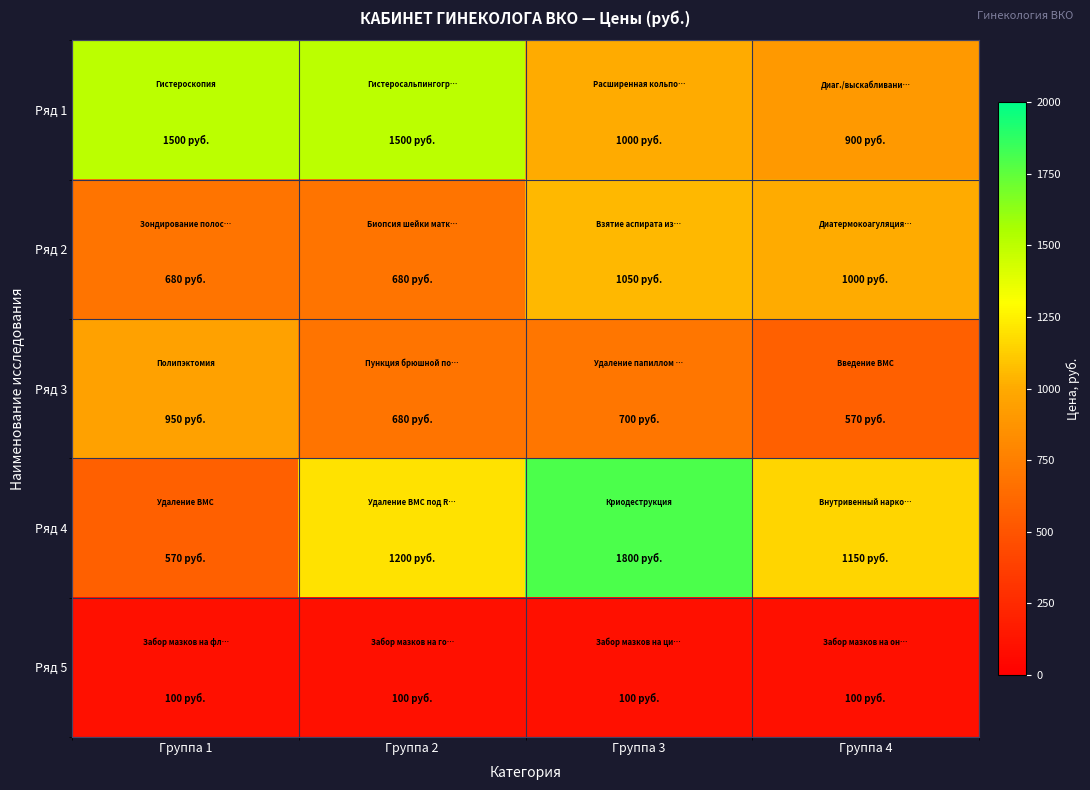

What is the spread (max minus min) of values at Группа 3?

1700